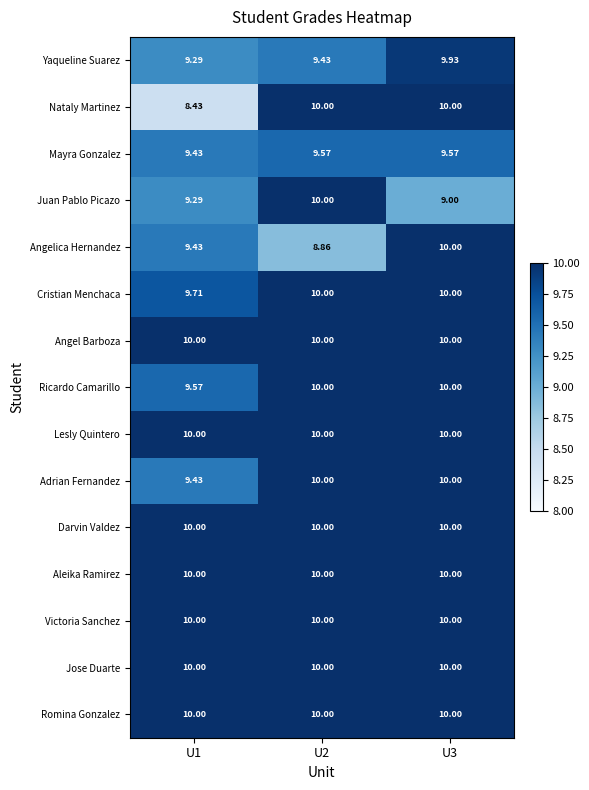

Which series has the largest range (max minus min)?

Nataly Martinez